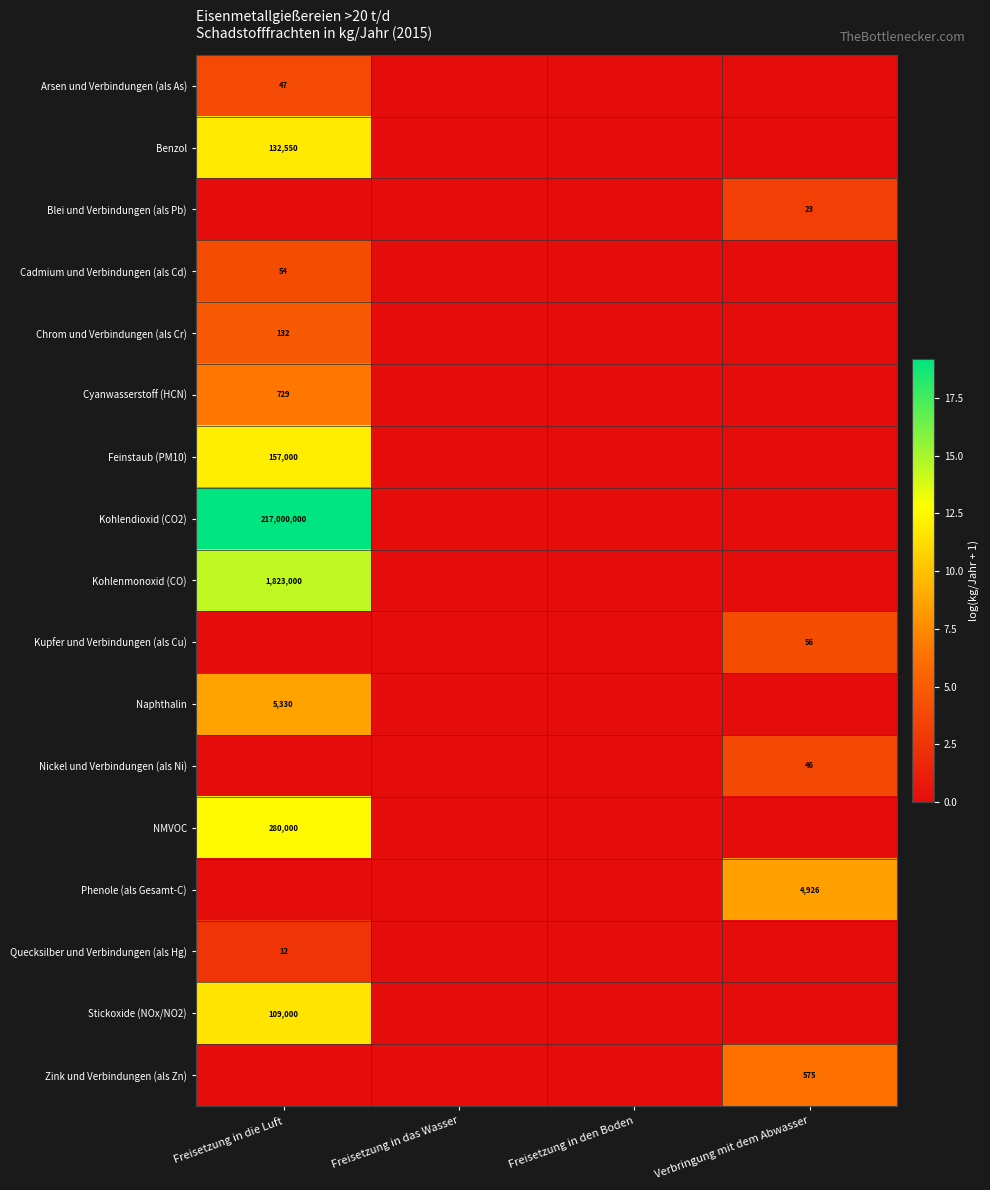

Is it true that Quecksilber und Verbindungen (als Hg) equals 8 at Freisetzung in die Luft?

False